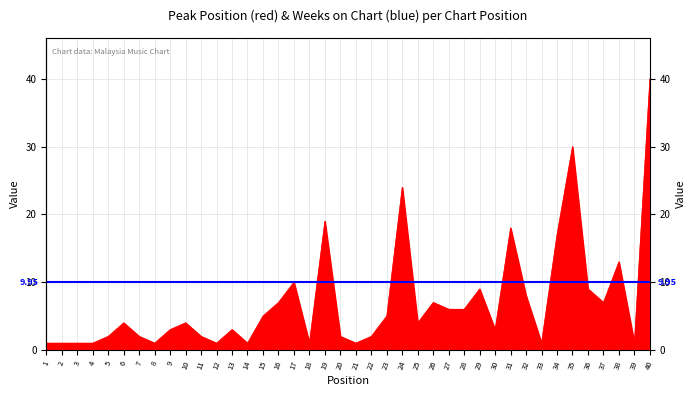

Between 33 and 4, which is larger?

33